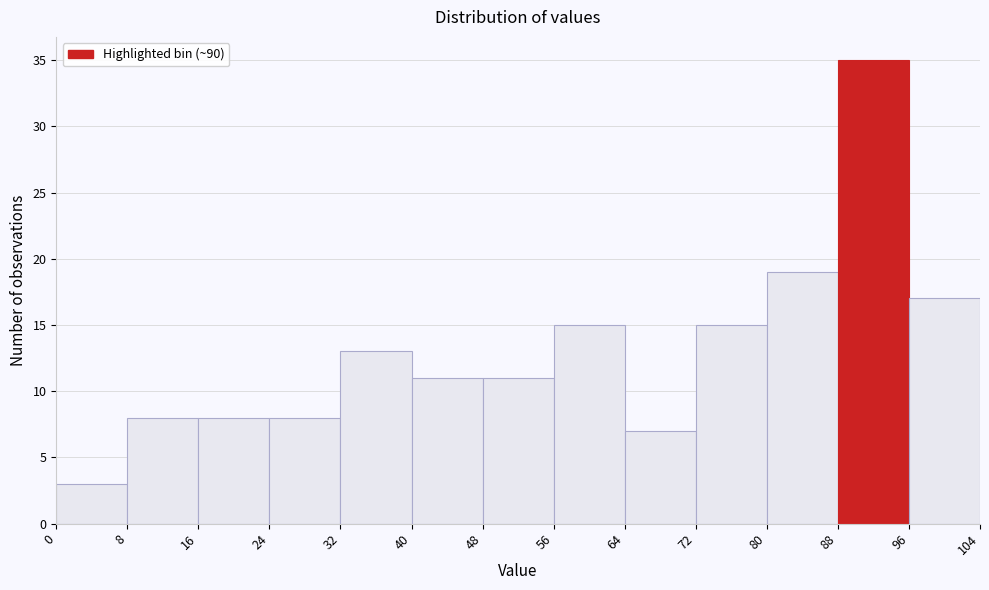

Reading left to right, transcribe this chart: for each bar, give the range it covers on the x-axis and its height. The values are not printed on the chart, so give them approximately, as read against the axis.

0 to 8: 3
8 to 16: 8
16 to 24: 8
24 to 32: 8
32 to 40: 13
40 to 48: 11
48 to 56: 11
56 to 64: 15
64 to 72: 7
72 to 80: 15
80 to 88: 19
88 to 96: 35
96 to 104: 17